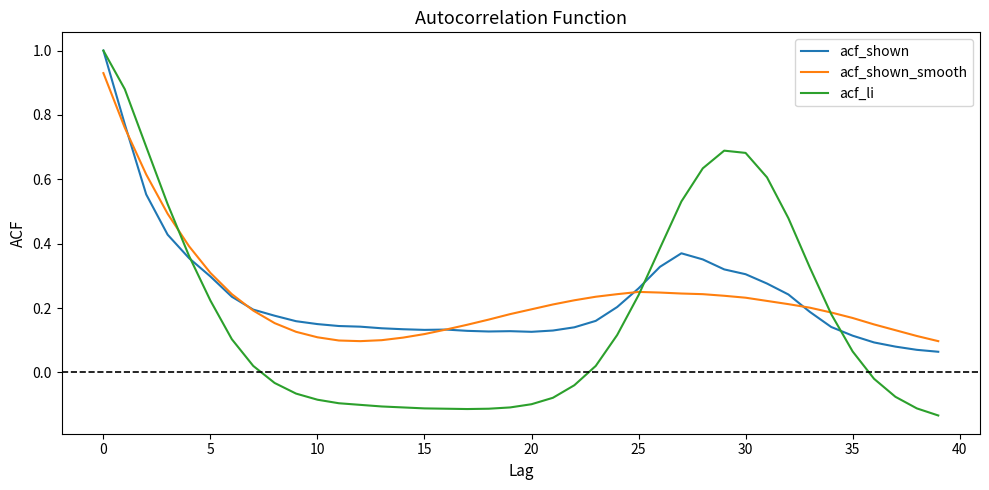

The acf_li series shows -0.1 at 20. True or false?

True